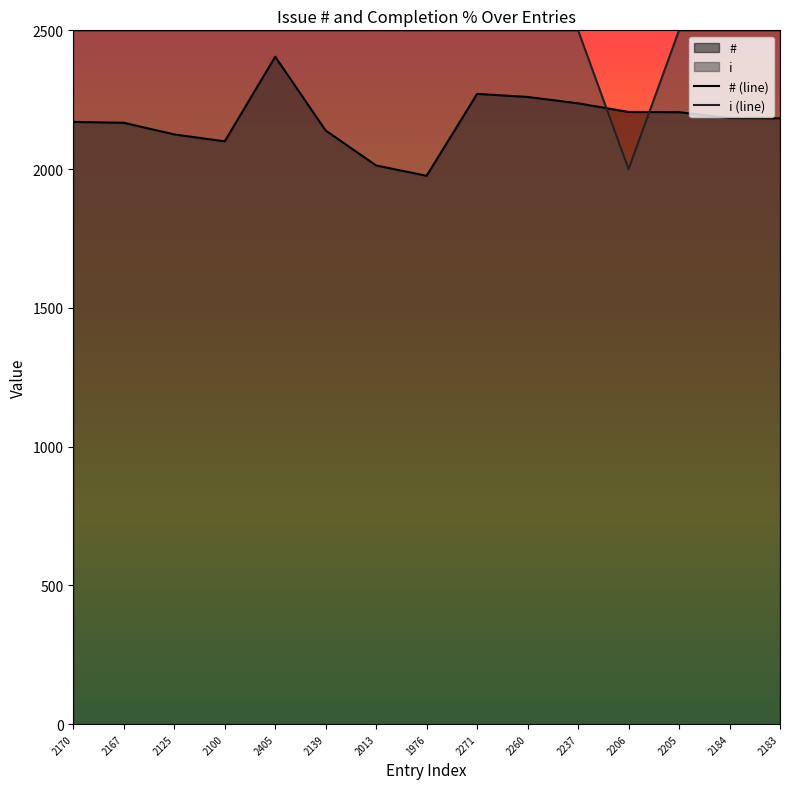

How many values in the # series are below 2183?

7